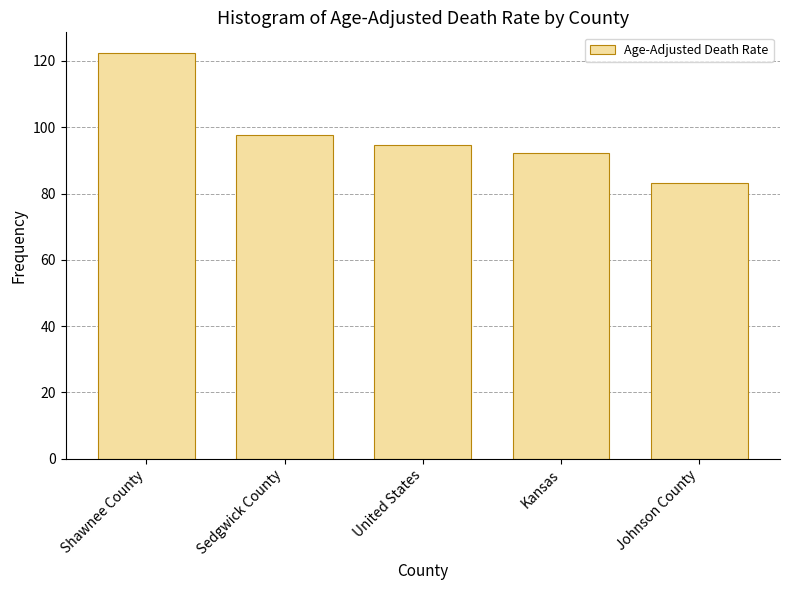

Reading left to right, extract all data points from this chart.

Shawnee County=122.5	Sedgwick County=97.6	United States=94.5	Kansas=92.2	Johnson County=83.3